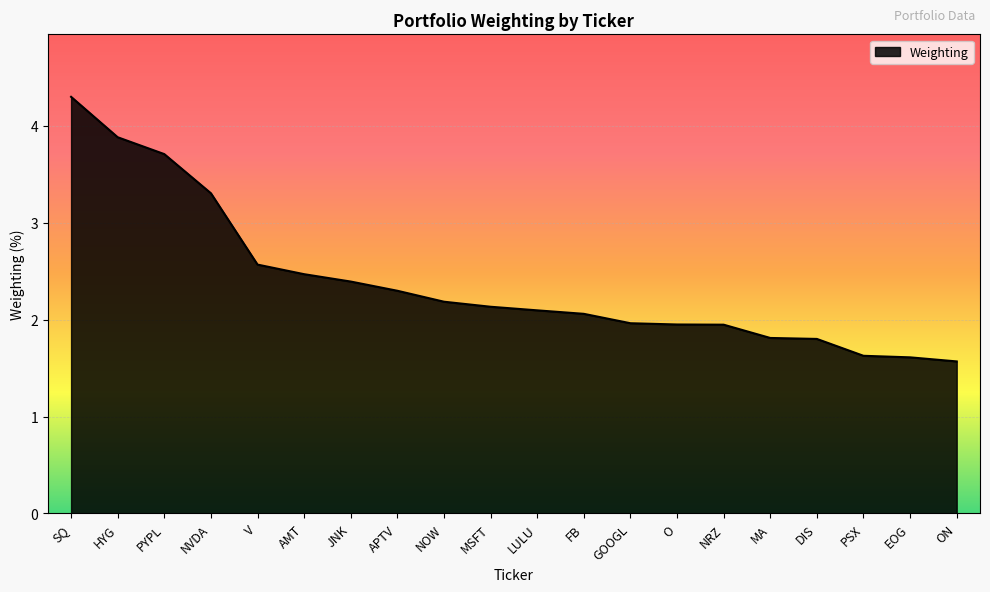

What is the difference between the values at LULU and PYPL?

1.6